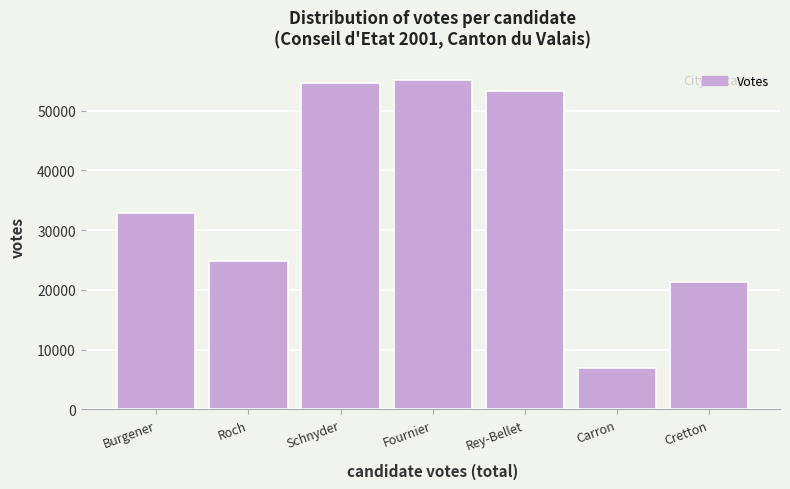

Reading left to right, extract all data points from this chart.

Burgener=32927	Roch=24787	Schnyder=54633	Fournier=55126	Rey-Bellet=53287	Carron=6964	Cretton=21340